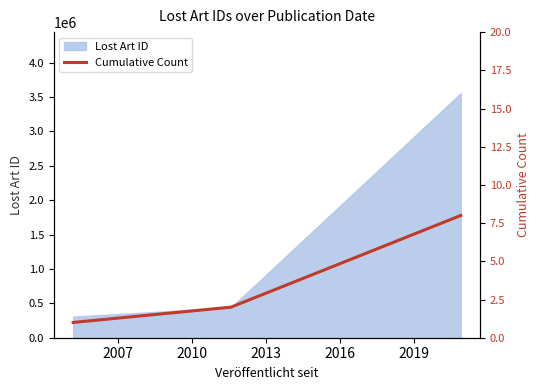

What is the minimum value for Lost Art ID?

306400